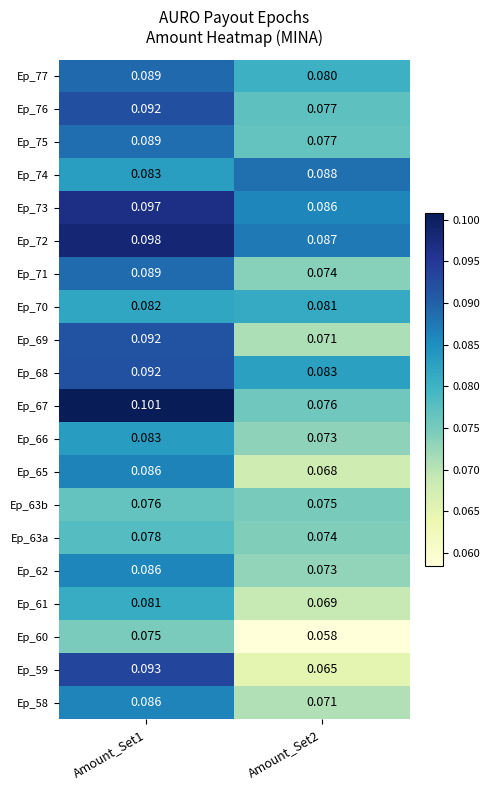

Is the value of Ep_66 at Amount_Set2 greater than the value of Ep_74 at Amount_Set2?

No